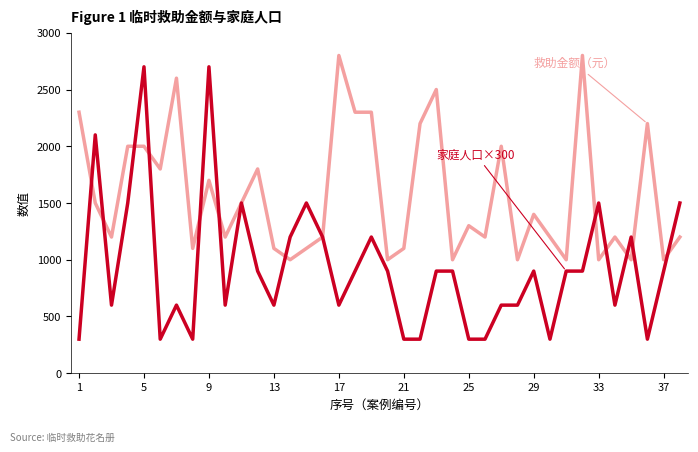

What is the maximum value shown in the chart?

2800